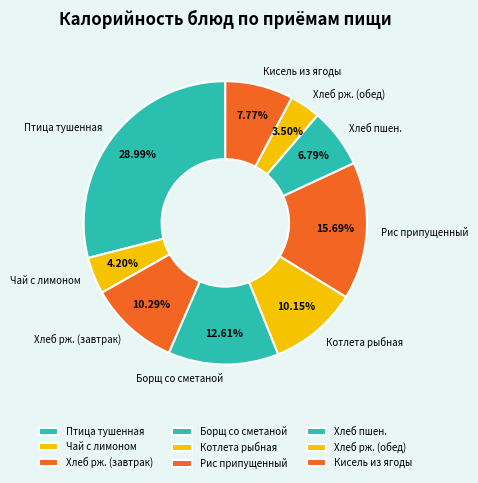

Which has a higher value, Хлеб рж. (обед) or Борщ со сметаной?

Борщ со сметаной